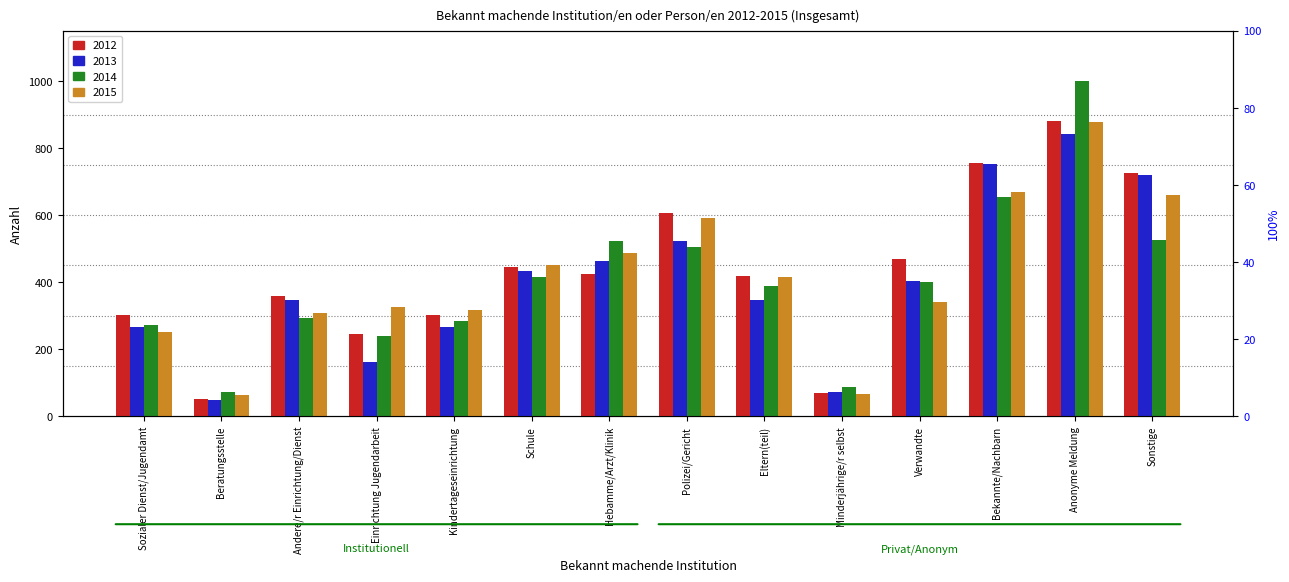

Reading left to right, extract all data points from this chart.

2012: 302	52	358	246	302	446	424	608	418	69	469	755	881	725
2013: 267	47	346	161	265	433	464	522	347	71	405	753	841	719
2014: 271	71	293	238	285	416	523	505	388	86	401	654	1001	526
2015: 251	64	308	327	317	451	488	593	415	65	342	668	878	659